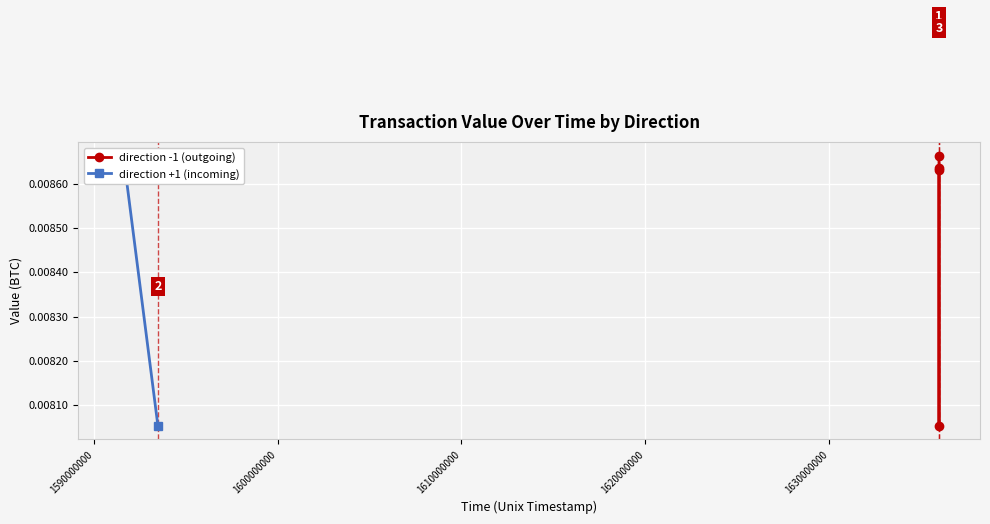

Count the direction -1 (outgoing) values in the range 0 to 1.

4